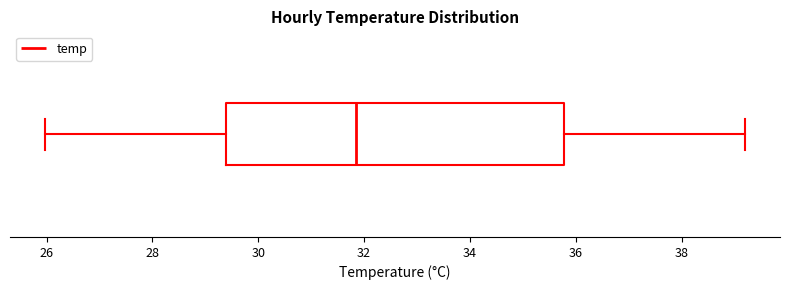

Transcribe this box plot: give where the median line is, the range the box spans, and where the two whiskers end, as read against the x-axis. The values are not printed on the chart, so give them approximately, as read against the axis.

median 31.8, box 29.4 to 35.8, whiskers 26.0 to 39.2